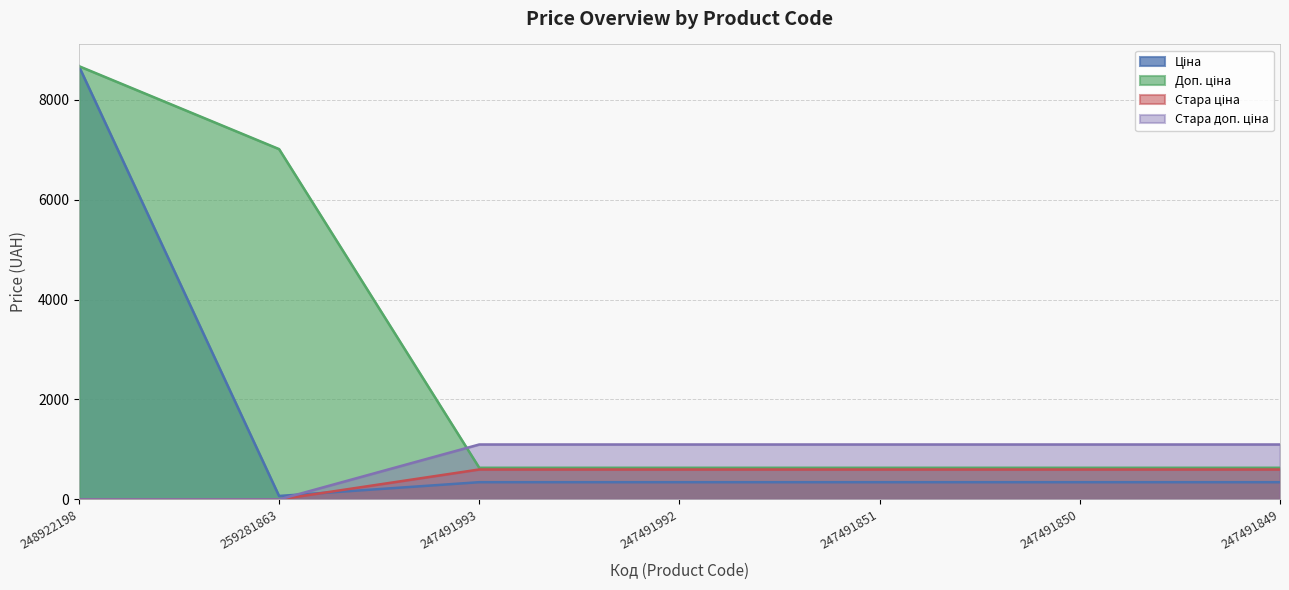

At which label is Стара ціна closest to 299?

248922198